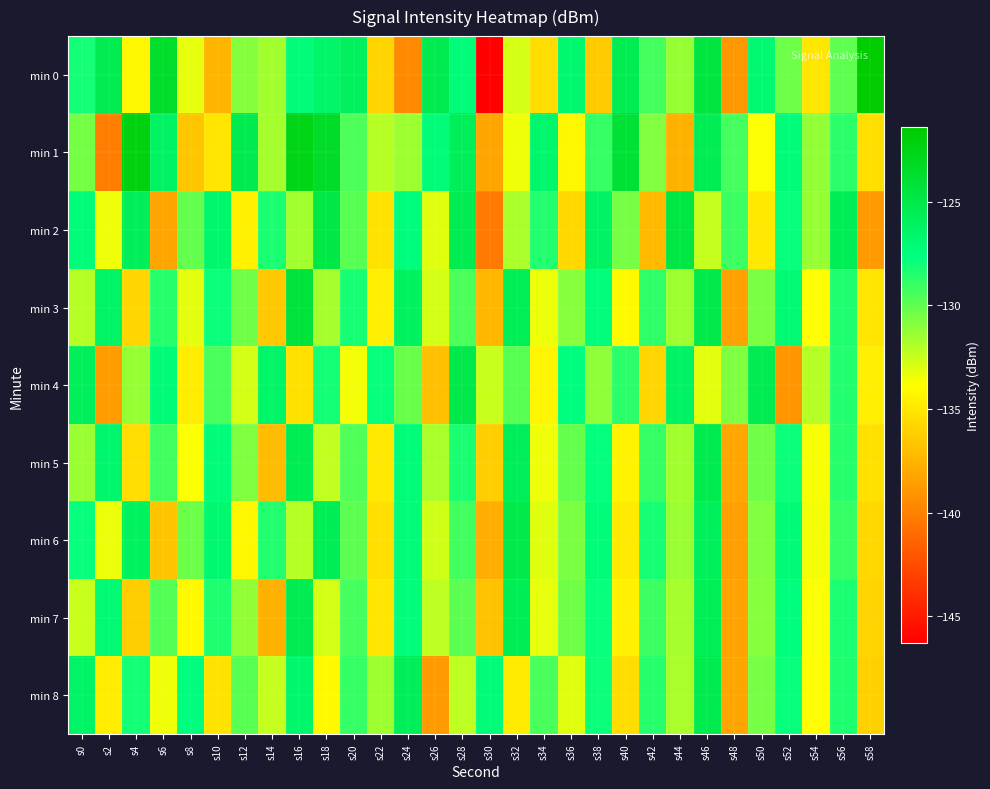

Reading left to right, extract all data points from this chart.

min 0: s0=-128.2	s2=-125.4	s4=-134.2	s6=-123.6	s8=-133.2	s10=-137.5	s12=-130.8	s14=-131.6	s16=-127.4	s18=-126.6	s20=-126.0	s22=-135.9	s24=-139.5	s26=-125.3	s28=-127.3	s30=-146.3	s32=-132.8	s34=-135.5	s36=-126.8	s38=-136.3	s40=-125.5	s42=-129.3	s44=-131.3	s46=-124.5	s48=-138.8	s50=-127.0	s52=-130.3	s54=-135.1	s56=-129.9	s58=-121.4
min 1: s0=-130.5	s2=-140.1	s4=-122.2	s6=-126.3	s8=-136.6	s10=-135.1	s12=-125.3	s14=-131.6	s16=-122.6	s18=-123.4	s20=-129.5	s22=-132.1	s24=-131.5	s26=-127.3	s28=-125.8	s30=-138.2	s32=-133.5	s34=-126.7	s36=-134.2	s38=-128.9	s40=-124.1	s42=-130.8	s44=-137.6	s46=-125.5	s48=-129.3	s50=-133.8	s52=-127.4	s54=-131.2	s56=-128.7	s58=-135.4
min 2: s0=-127.3	s2=-133.5	s4=-125.8	s6=-138.2	s8=-130.1	s10=-126.7	s12=-134.5	s14=-128.3	s16=-131.6	s18=-124.9	s20=-129.8	s22=-135.2	s24=-127.6	s26=-133.1	s28=-125.4	s30=-140.3	s32=-131.8	s34=-128.5	s36=-135.7	s38=-126.3	s40=-130.5	s42=-137.2	s44=-124.8	s46=-132.4	s48=-129.1	s50=-134.9	s52=-127.8	s54=-131.3	s56=-125.6	s58=-138.7
min 3: s0=-132.1	s2=-126.4	s4=-135.8	s6=-128.6	s8=-133.2	s10=-127.9	s12=-130.4	s14=-136.5	s16=-124.3	s18=-131.7	s20=-128.2	s22=-134.6	s24=-126.1	s26=-132.8	s28=-129.5	s30=-137.3	s32=-125.7	s34=-133.4	s36=-130.9	s38=-127.5	s40=-134.1	s42=-128.8	s44=-131.5	s46=-125.2	s48=-138.4	s50=-130.6	s52=-127.1	s54=-133.9	s56=-128.4	s58=-135.1
min 4: s0=-125.9	s2=-138.6	s4=-131.3	s6=-127.2	s8=-134.7	s10=-129.4	s12=-132.8	s14=-126.5	s16=-135.3	s18=-128.1	s20=-133.6	s22=-127.8	s24=-130.2	s26=-136.9	s28=-125.1	s30=-132.5	s32=-129.8	s34=-134.3	s36=-127.6	s38=-131.1	s40=-128.7	s42=-135.8	s44=-126.3	s46=-133.2	s48=-130.7	s50=-125.4	s52=-138.9	s54=-132.1	s56=-128.5	s58=-134.6
min 5: s0=-131.4	s2=-126.8	s4=-135.5	s6=-129.2	s8=-133.8	s10=-127.3	s12=-130.7	s14=-137.1	s16=-125.5	s18=-132.3	s20=-129.6	s22=-134.9	s24=-127.4	s26=-131.8	s28=-128.3	s30=-136.2	s32=-125.8	s34=-133.5	s36=-130.1	s38=-127.7	s40=-134.4	s42=-128.9	s44=-131.6	s46=-125.3	s48=-138.1	s50=-130.4	s52=-127.9	s54=-133.7	s56=-128.6	s58=-135.3
min 6: s0=-127.8	s2=-133.4	s4=-126.1	s6=-136.7	s8=-130.3	s10=-126.9	s12=-134.2	s14=-128.5	s16=-132.1	s18=-125.6	s20=-129.9	s22=-135.4	s24=-127.3	s26=-132.7	s28=-129.2	s30=-137.8	s32=-125.2	s34=-133.1	s36=-130.6	s38=-127.4	s40=-134.8	s42=-128.2	s44=-131.4	s46=-125.9	s48=-138.5	s50=-130.8	s52=-127.2	s54=-133.6	s56=-128.9	s58=-135.7
min 7: s0=-132.5	s2=-127.1	s4=-136.3	s6=-129.7	s8=-134.1	s10=-128.4	s12=-131.2	s14=-137.6	s16=-125.4	s18=-132.8	s20=-129.3	s22=-135.1	s24=-127.5	s26=-132.2	s28=-129.9	s30=-136.8	s32=-125.6	s34=-133.3	s36=-130.4	s38=-127.8	s40=-134.5	s42=-129.1	s44=-131.7	s46=-125.7	s48=-138.3	s50=-130.9	s52=-127.6	s54=-133.8	s56=-128.3	s58=-135.9
min 8: s0=-126.4	s2=-134.7	s4=-128.1	s6=-133.5	s8=-127.6	s10=-135.2	s12=-129.8	s14=-132.4	s16=-126.7	s18=-134.1	s20=-128.9	s22=-131.5	s24=-125.8	s26=-138.7	s28=-132.2	s30=-127.3	s32=-134.8	s34=-129.4	s36=-133.1	s38=-127.9	s40=-135.5	s42=-128.6	s44=-131.8	s46=-125.3	s48=-138.2	s50=-130.5	s52=-127.8	s54=-133.9	s56=-128.4	s58=-136.1